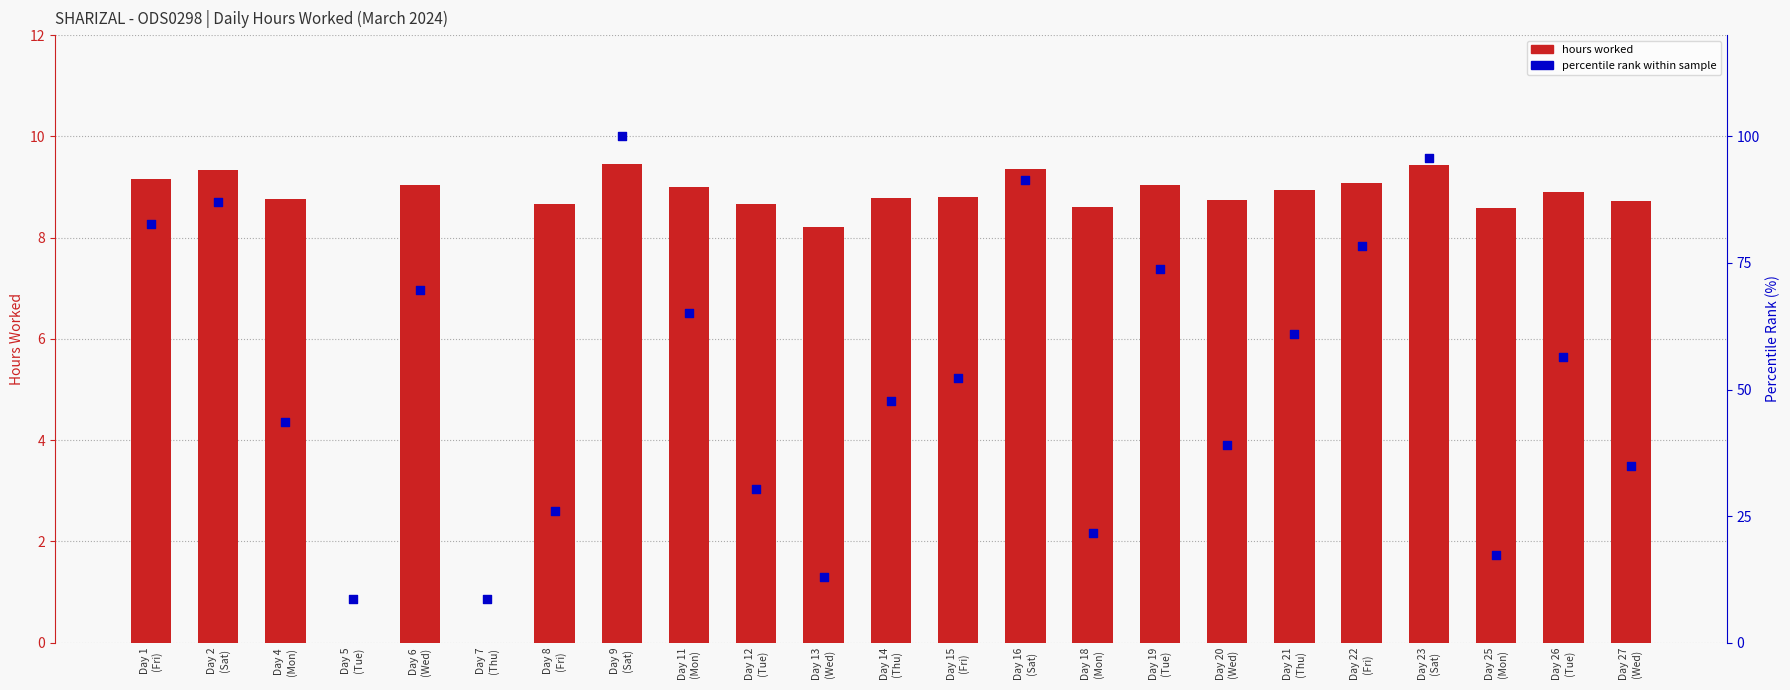

Is the value of hours worked at Day 8
(Fri) greater than the value of percentile rank within sample at Day 19
(Tue)?

No